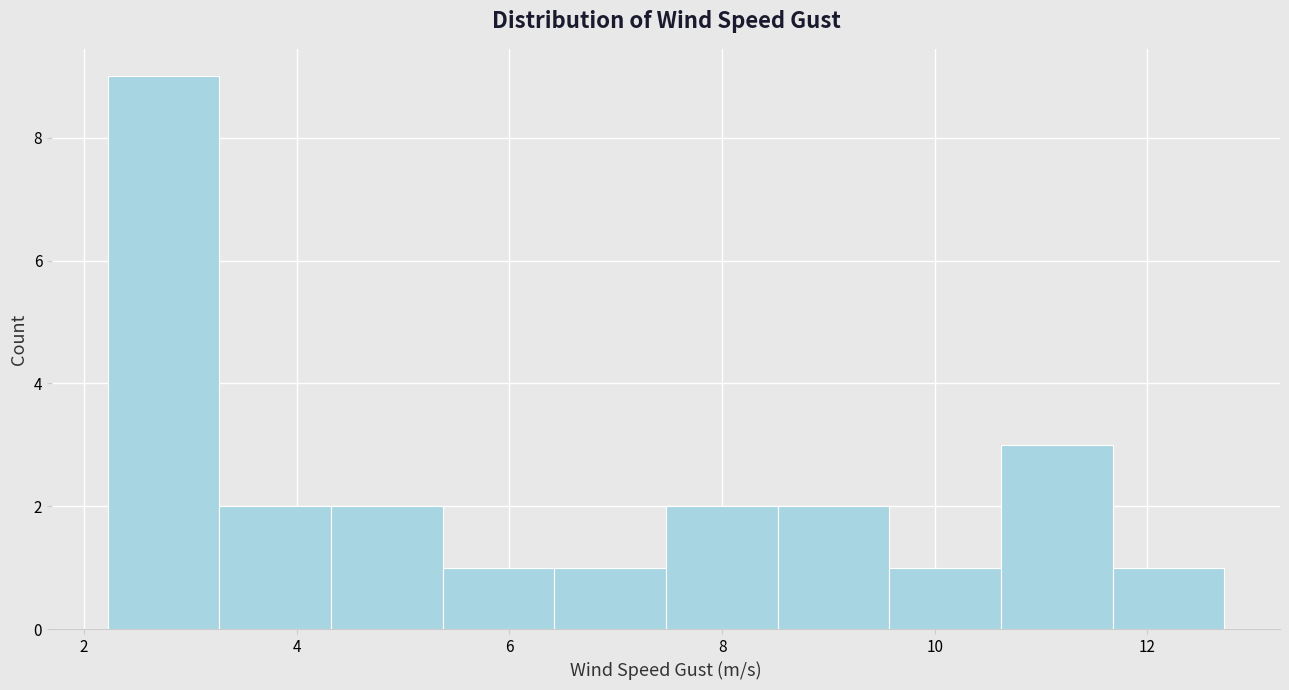

Reading left to right, transcribe this chart: for each bar, give the range it covers on the x-axis and its height. Neither the bar edges nor the heights are printed on the chart, so give them approximately, as read against the axes.

2.2 to 3.2: 9
3.2 to 4.4: 2
4.4 to 5.4: 2
5.4 to 6.4: 1
6.4 to 7.4: 1
7.4 to 8.6: 2
8.6 to 9.6: 2
9.6 to 10.6: 1
10.6 to 11.6: 3
11.6 to 12.8: 1